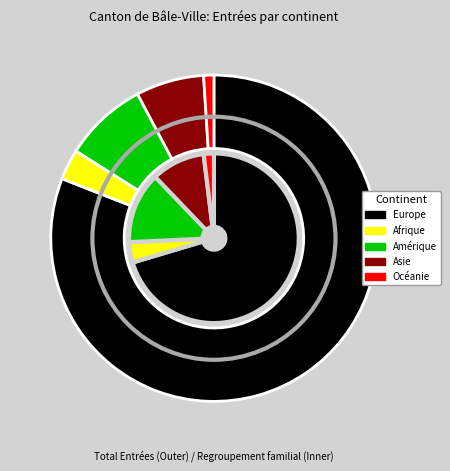

Combined, do Océanie and Afrique account for over 50%?

No